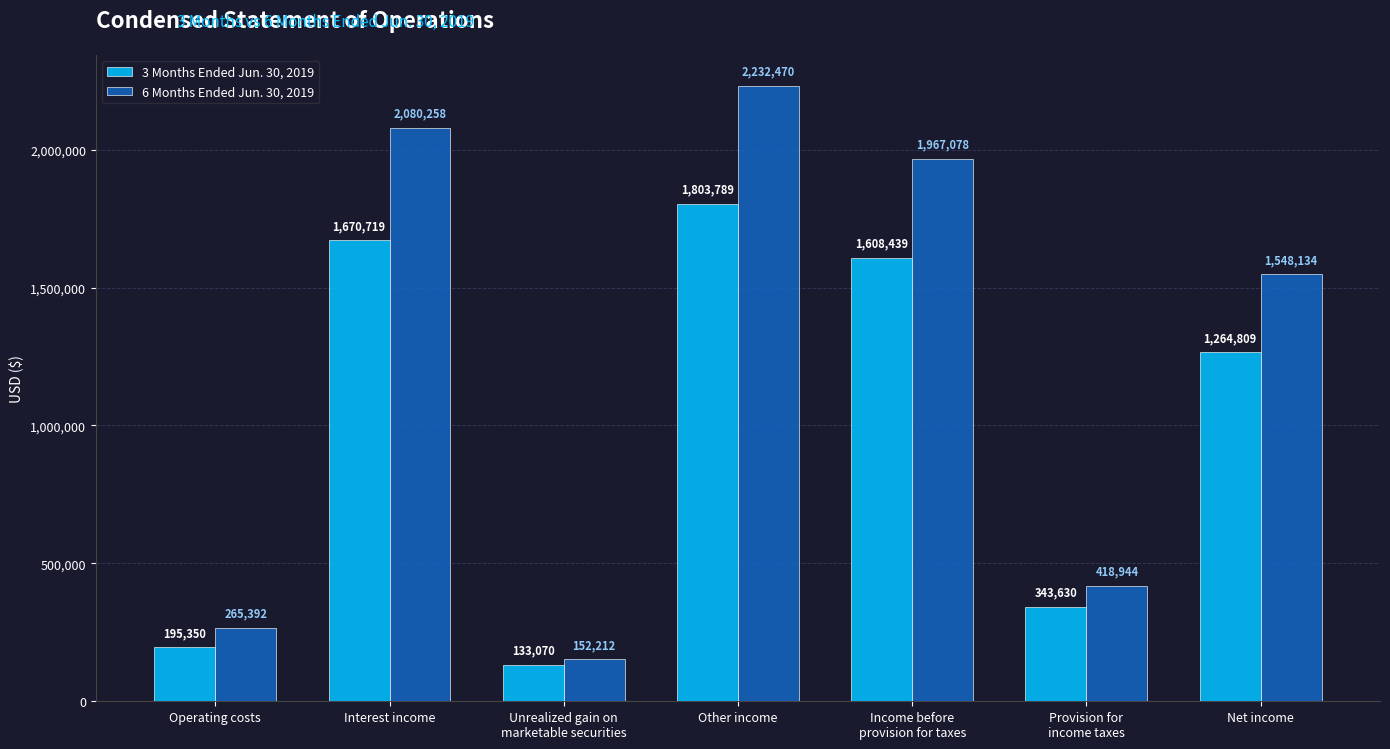

What position from the right is Income before
provision for taxes?

3